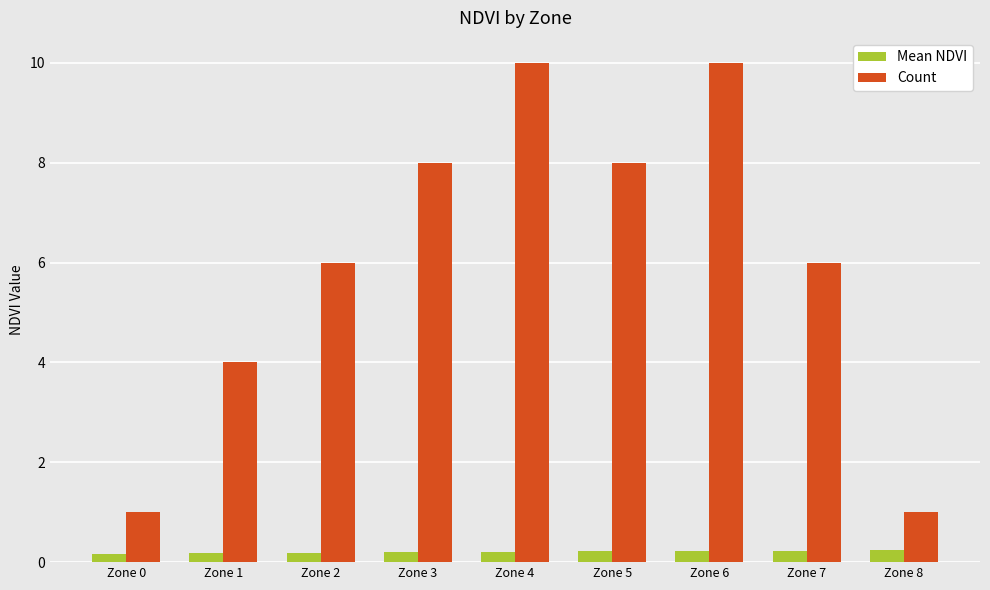

List the series in order of their peak value, highest first.

Count, Mean NDVI